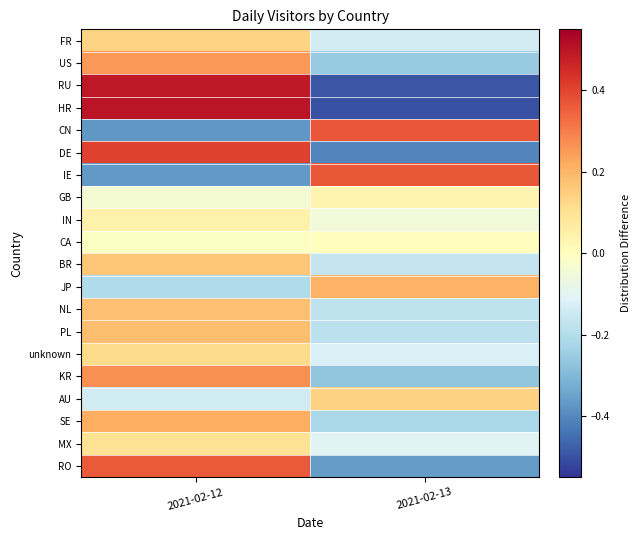

Which has a higher value, 2021-02-13 or 2021-02-12?

2021-02-12